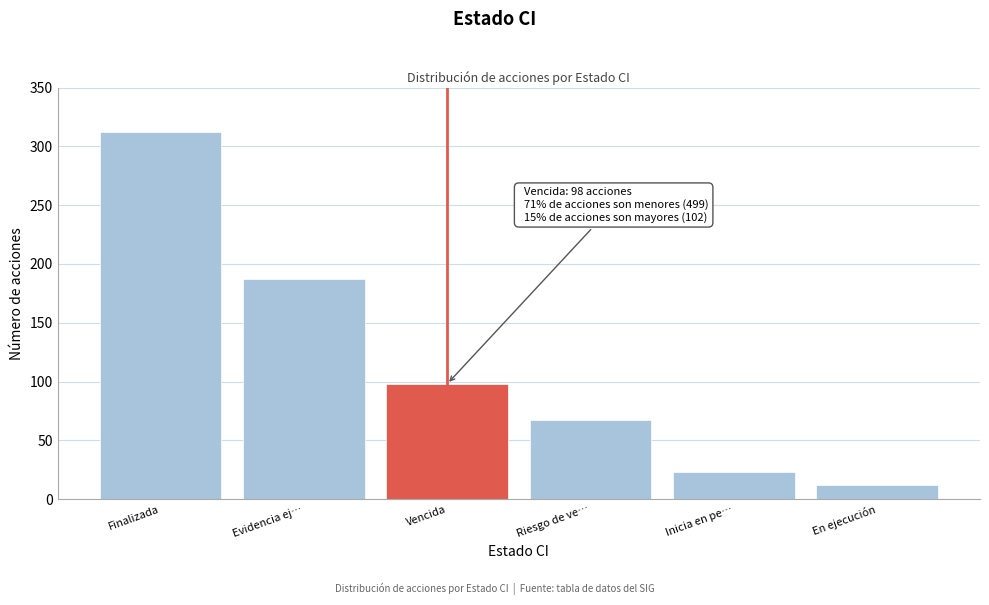

Reading left to right, extract all data points from this chart.

Finalizada=312	Evidencia ej…=187	Vencida=98	Riesgo de ve…=67	Inicia en pe…=23	En ejecución=12